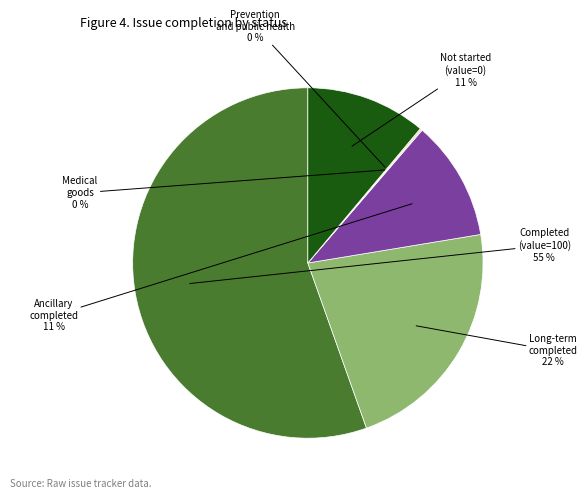

Is there a majority slice in this chart?

Yes